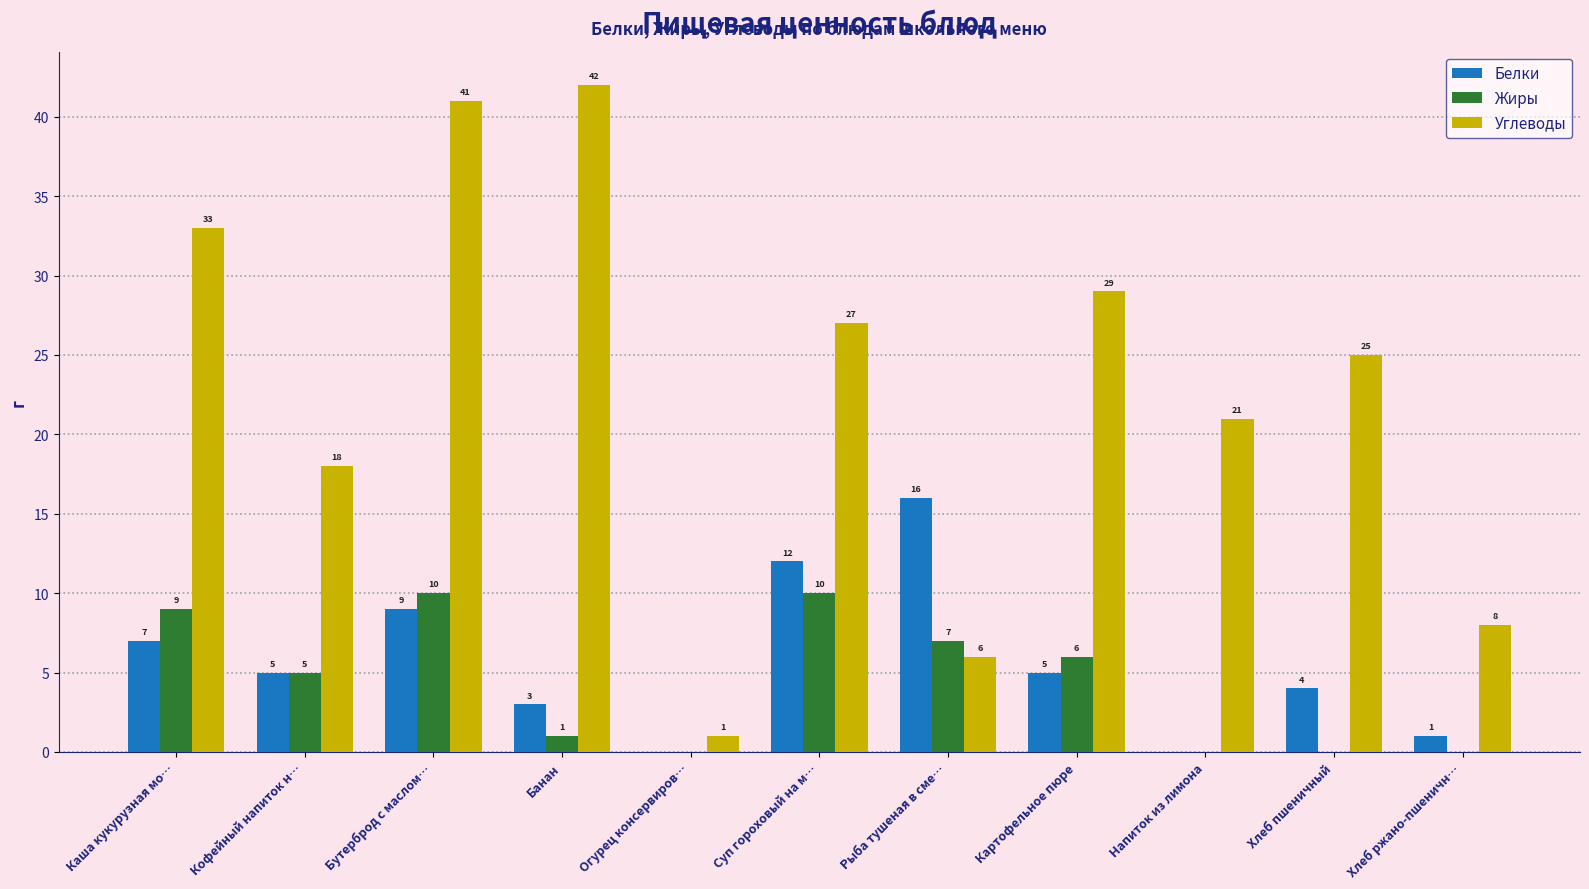

Which series changed the most between Бутерброд с маслом… and Картофельное пюре?

Углеводы